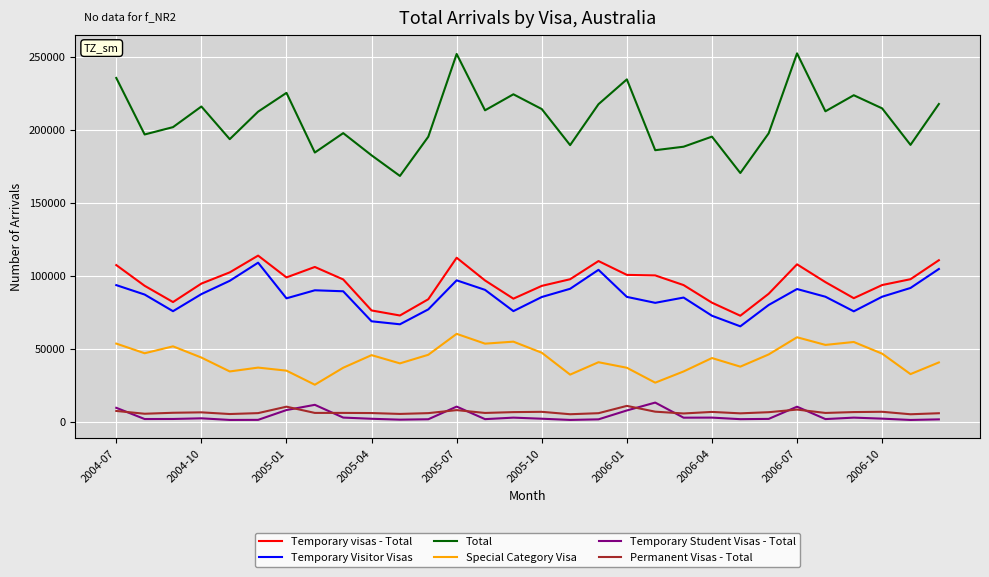

What is the average value of the Special Category Visa series?

43569